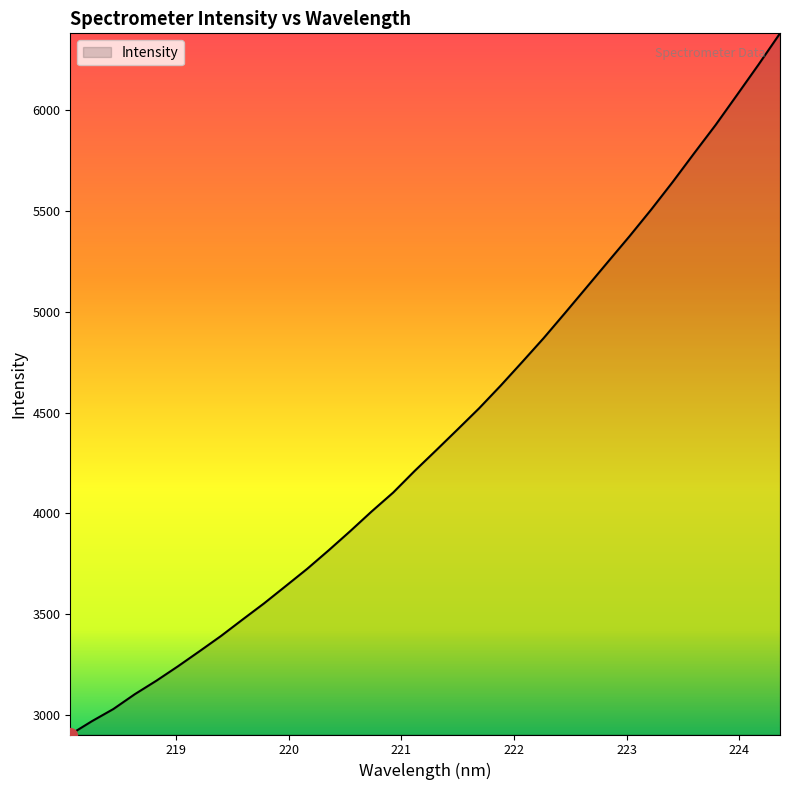

What is the maximum value shown in the chart?

6378.8